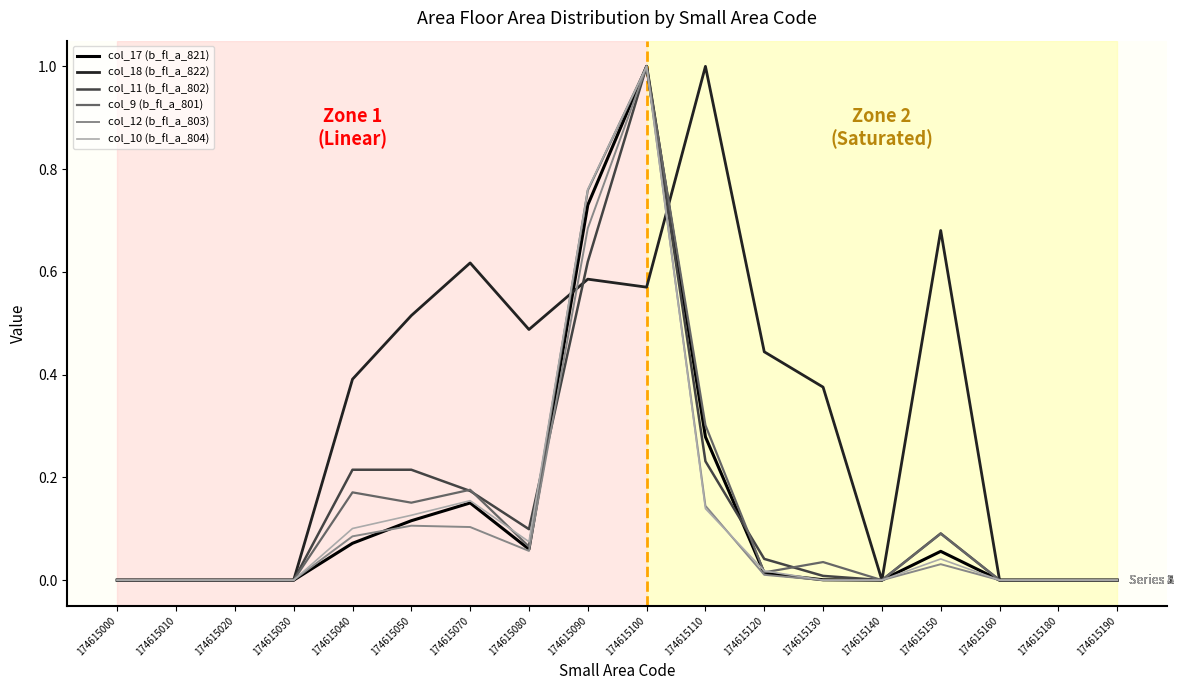

Between 174615040 and 174615150, which series saw the biggest shift?

col_18 (b_fl_a_822)